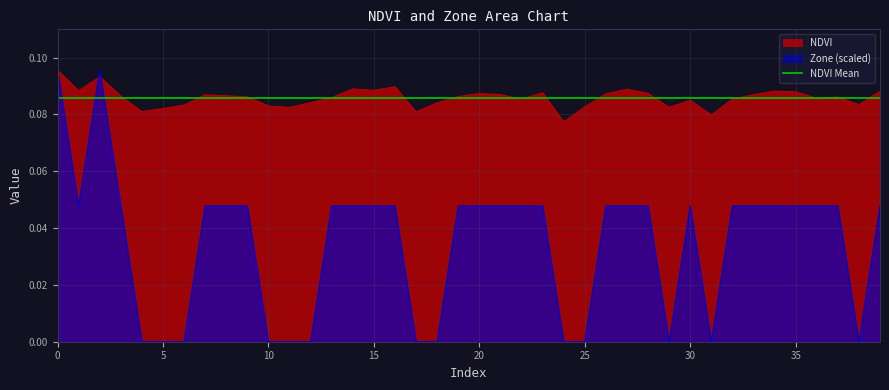

Reading left to right, extract all data points from this chart.

NDVI: 0.1	0.1	0.1	0.1	0.1	0.1	0.1	0.1	0.1	0.1	0.1	0.1	0.1	0.1	0.1	0.1	0.1	0.1	0.1	0.1	0.1	0.1	0.1	0.1	0.1	0.1	0.1	0.1	0.1	0.1	0.1	0.1	0.1	0.1	0.1	0.1	0.1	0.1	0.1	0.1
Zone: 0.1	0.0	0.1	0.0	0.0	0.0	0.0	0.0	0.0	0.0	0.0	0.0	0.0	0.0	0.0	0.0	0.0	0.0	0.0	0.0	0.0	0.0	0.0	0.0	0.0	0.0	0.0	0.0	0.0	0.0	0.0	0.0	0.0	0.0	0.0	0.0	0.0	0.0	0.0	0.0